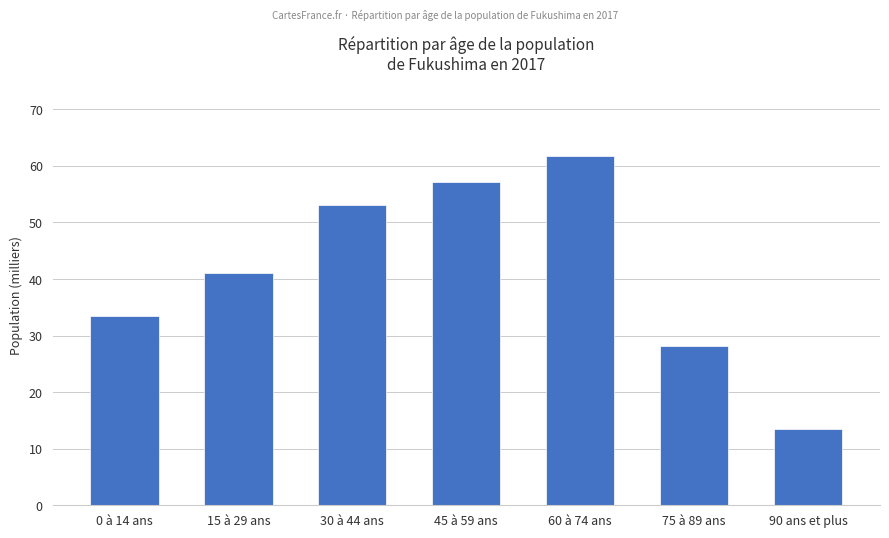

What is the maximum value shown in the chart?

61.8